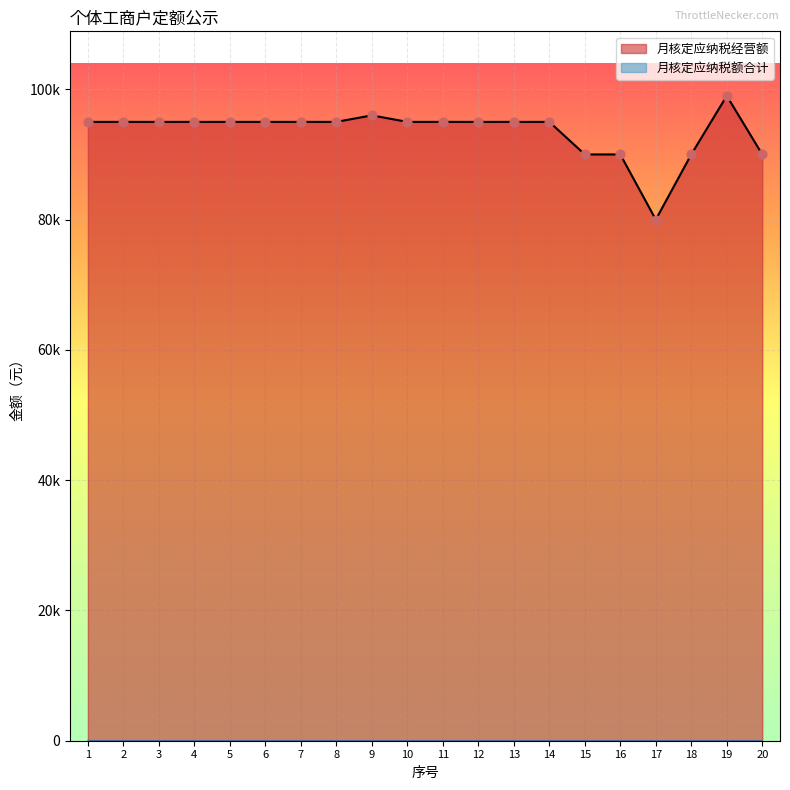

What is the change in value from 6 to 17?

-15000